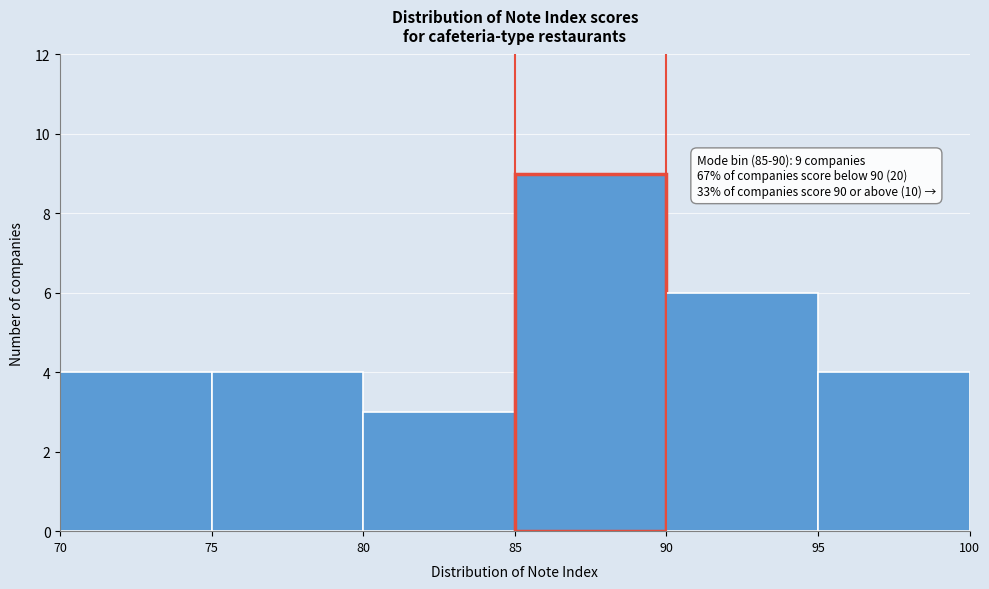

Over which range of the x-axis is the bar tallest?

85 to 90